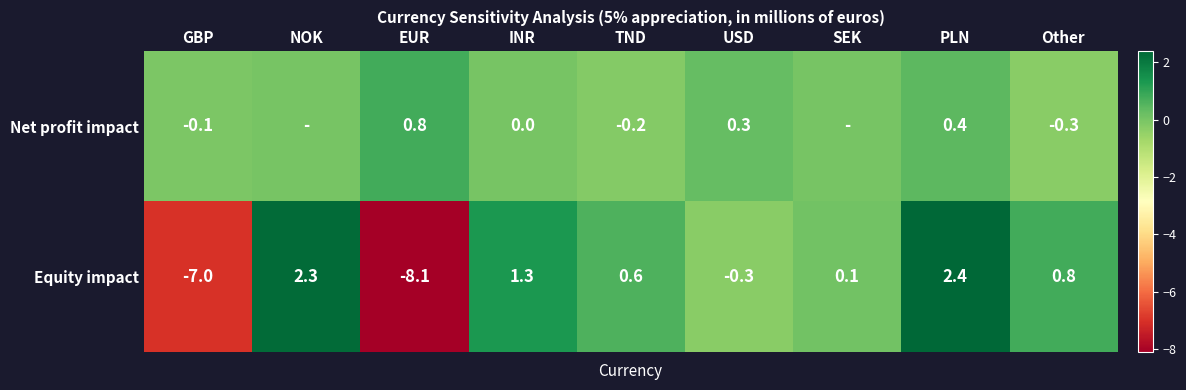

Is the value of Net profit impact at USD greater than the value of Equity impact at Other?

No